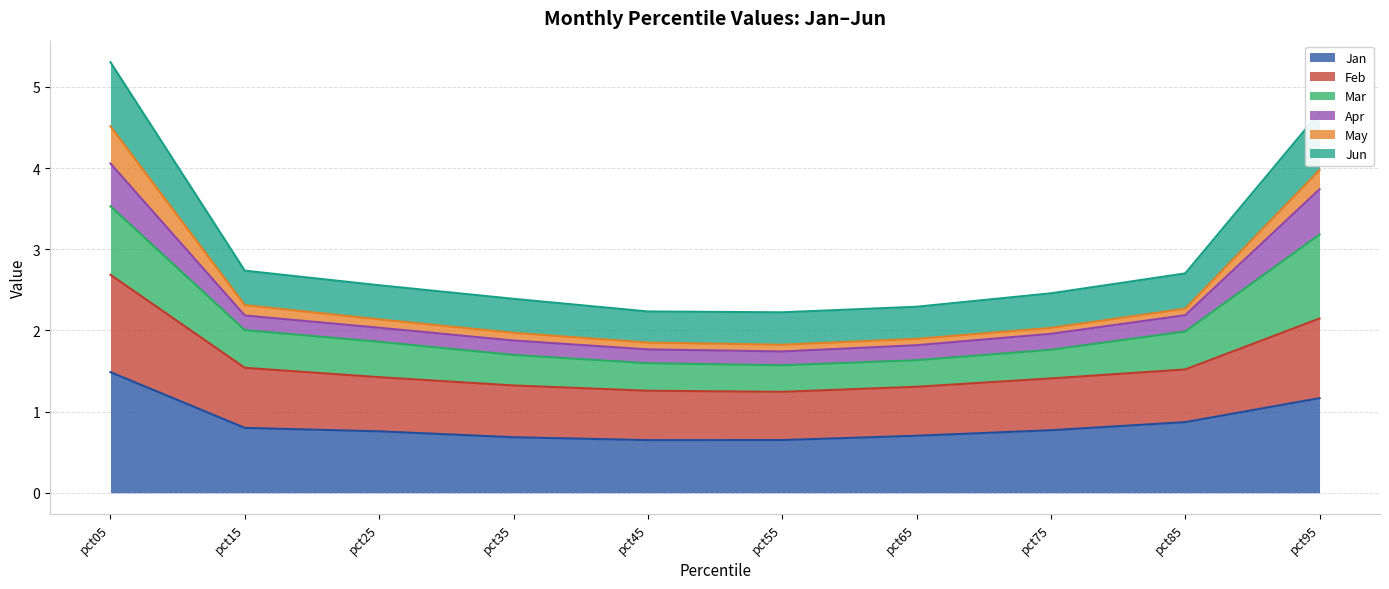

What is the greatest value displayed?

5.3